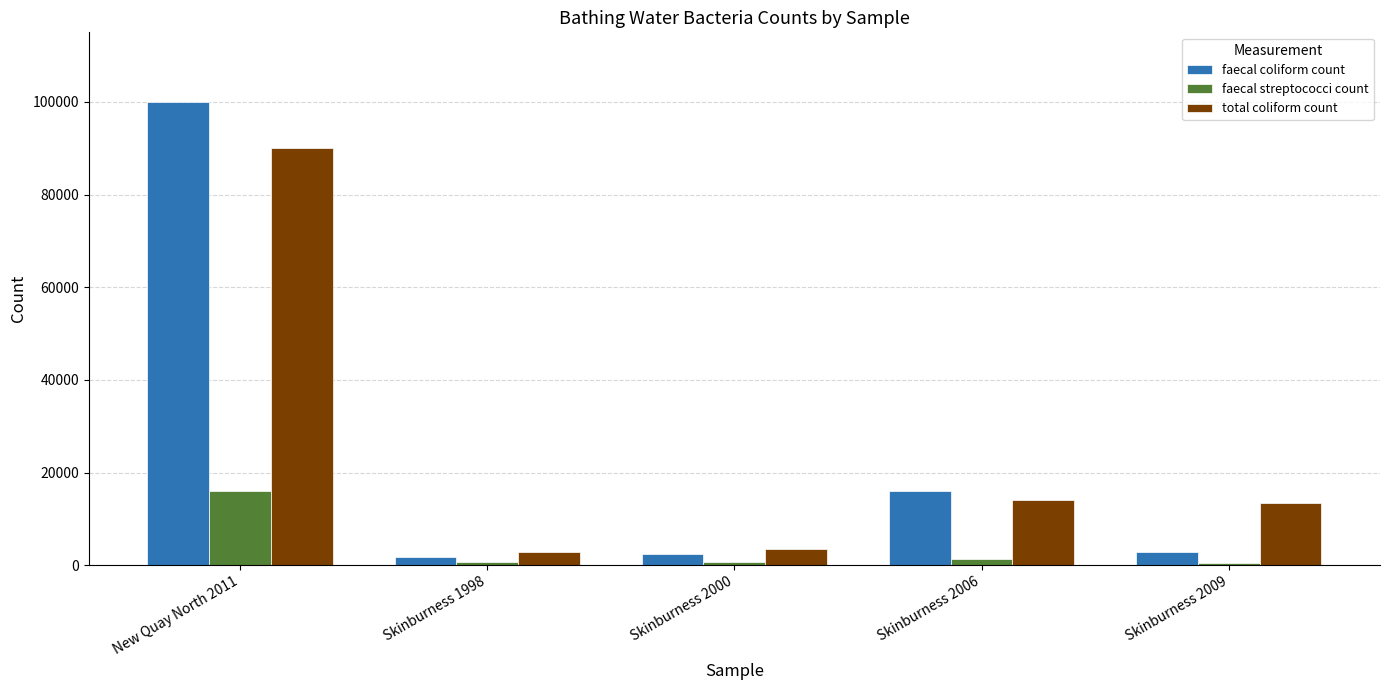

What is the value of the faecal coliform count bar at the 5th from the left?

2880